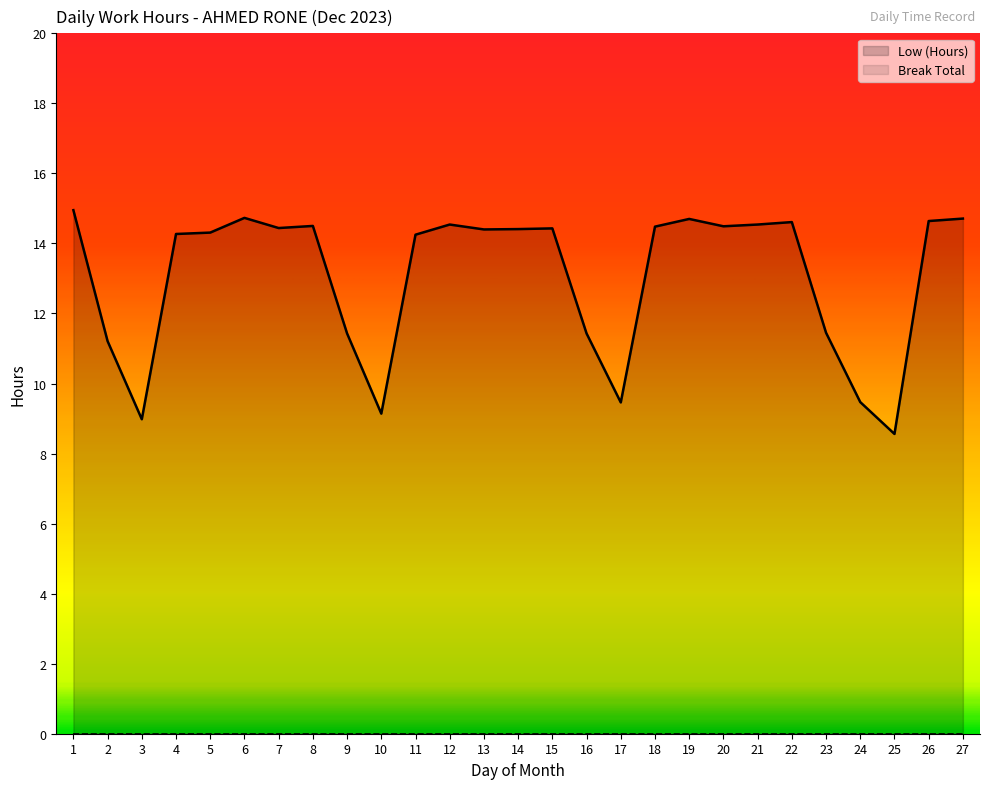

What is the ratio of the value at 8 to the value at 13?

1.0